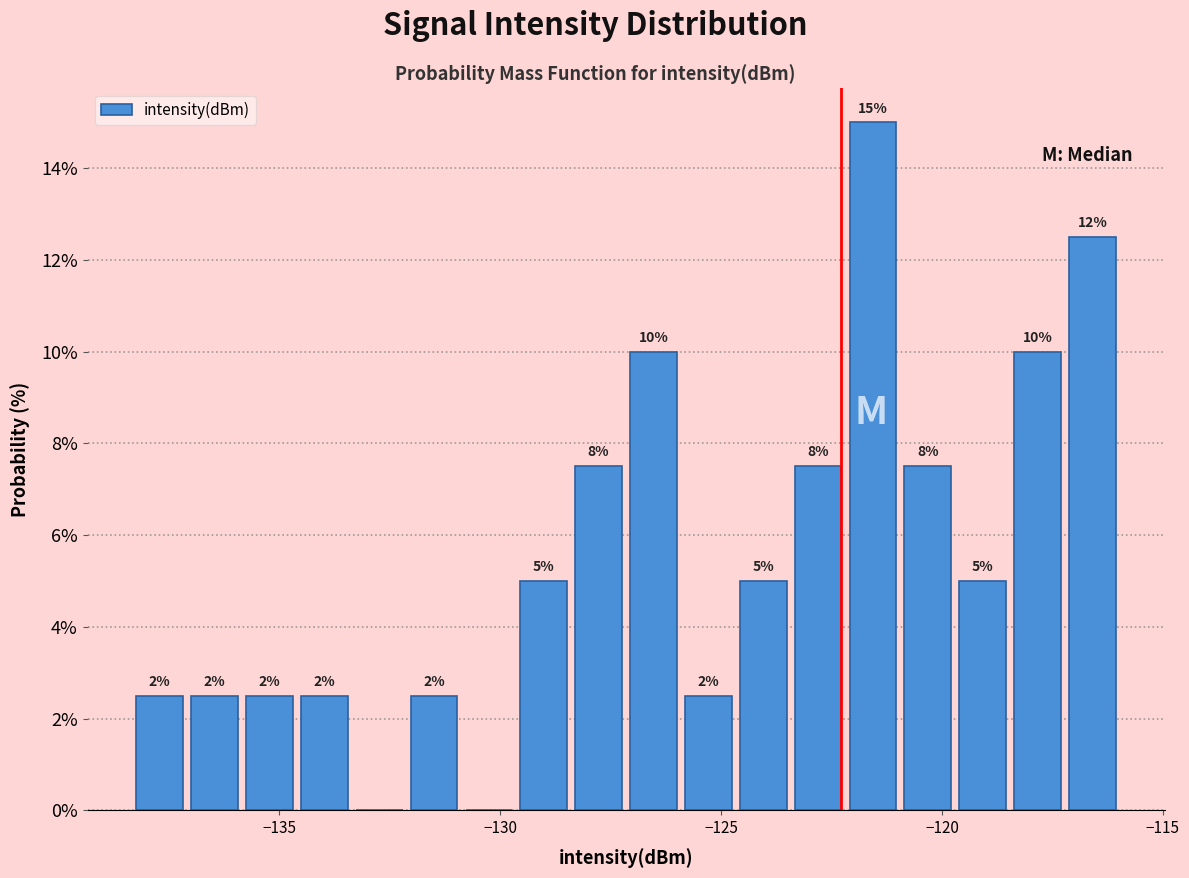

Around what value on the x-axis is the tallest bar? Give the approximate position of its centre, as read against the axis.

-121.5